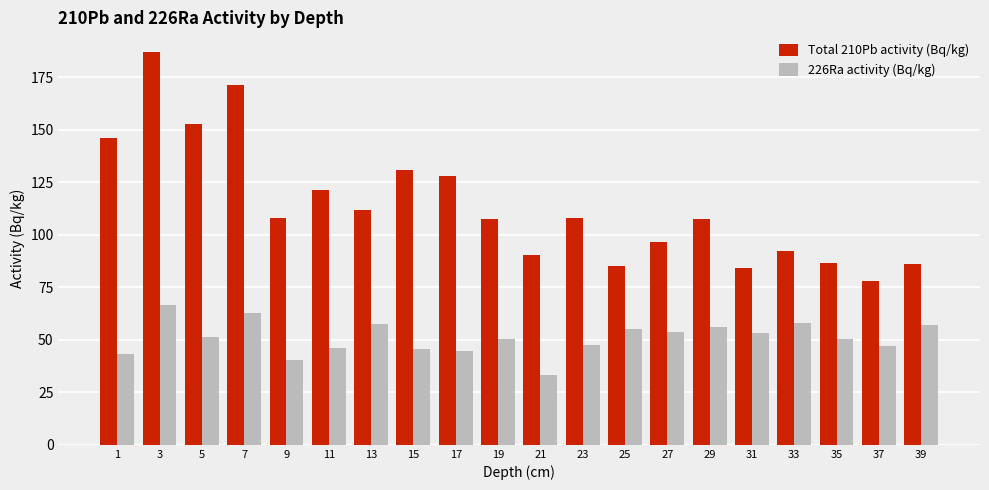

Which category has the lowest value in the 226Ra activity (Bq/kg) series?

21